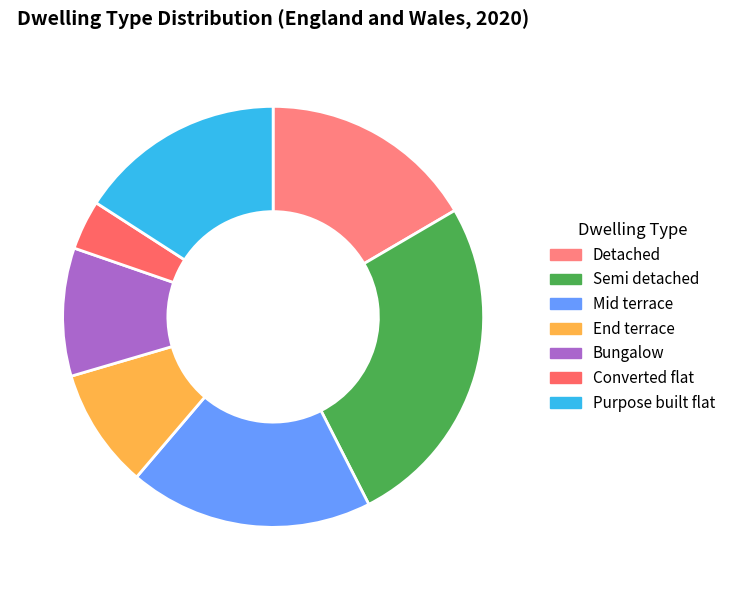

Which slice is the smallest?

Converted flat